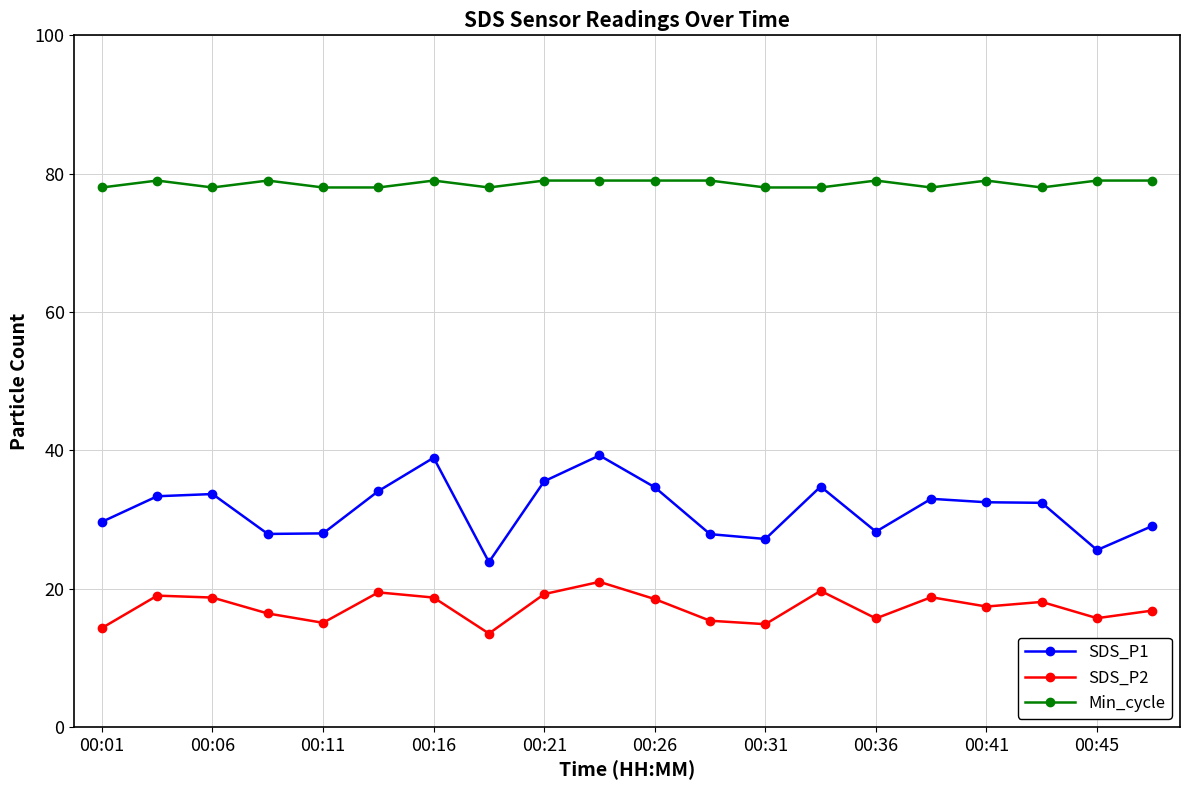

What is the greatest value displayed?

79.0